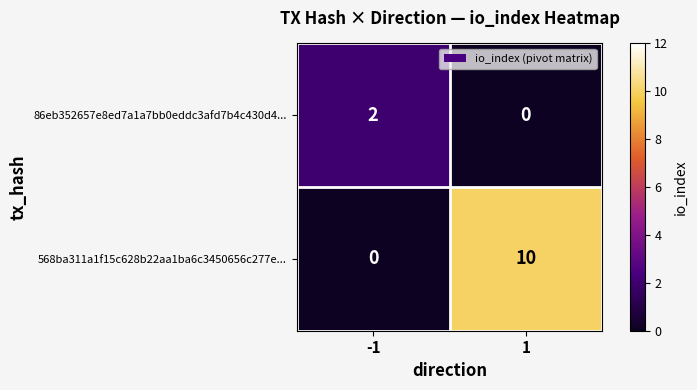

At 1, list the series in order from smallest to largest.

86eb352657e8ed7a1a7bb0eddc3afd7b4c430d4..., 568ba311a1f15c628b22aa1ba6c3450656c277e...